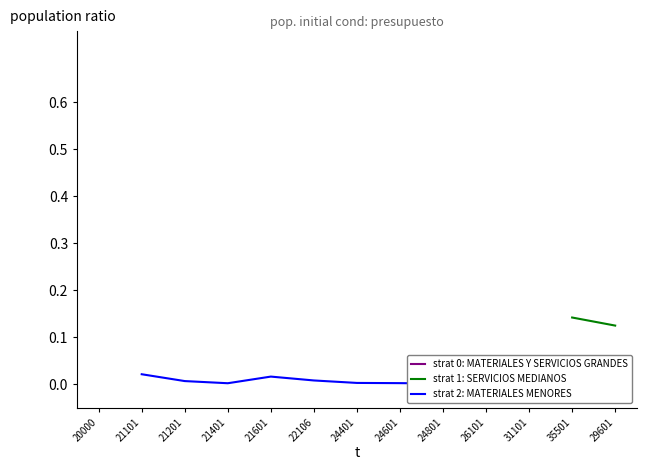

At how many categories does at least one series exceed 0?

13